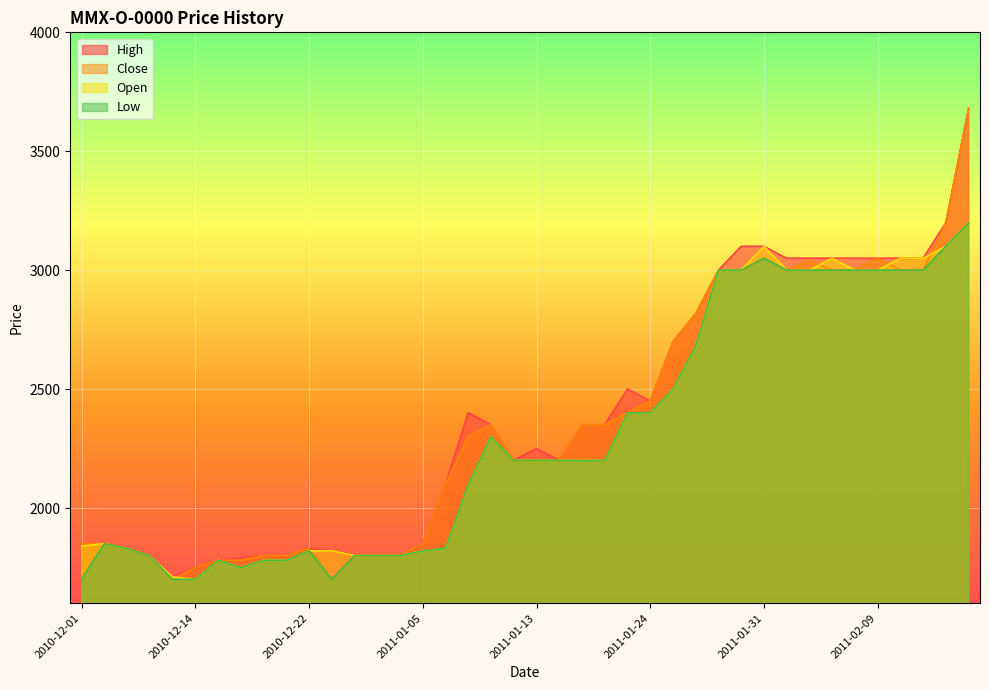

Reading right to left, extract all data points from this chart.

High: 3680	3200	3050	3050	3050	3050	3050	3050	3050	3100	3100	3000	2817	2700	2450	2500	2350	2350	2200	2250	2201	2350	2400	2100	1850	1800	1800	1800	1820	1830	1800	1800	1790	1780	1750	1710	1800	1830	1850	1850
Close: 3680	3200	3000	3000	3050	3000	3000	3040	3000	3050	3000	3000	2817	2700	2450	2400	2350	2350	2200	2200	2200	2350	2300	2100	1850	1800	1800	1800	1700	1830	1800	1800	1781	1780	1750	1700	1800	1830	1850	1850
Open: 3200	3100	3050	3050	3000	3000	3050	3000	3000	3100	3000	3000	2680	2500	2400	2400	2200	2200	2200	2200	2201	2300	2099	1830	1820	1800	1800	1800	1820	1820	1780	1780	1750	1780	1700	1710	1798	1830	1850	1840
Low: 3199	3100	3000	3000	3000	3000	3000	3000	3000	3050	3000	3000	2680	2500	2400	2400	2200	2199	2200	2200	2200	2300	2099	1830	1820	1800	1800	1800	1700	1820	1780	1780	1750	1780	1700	1700	1798	1830	1850	1701